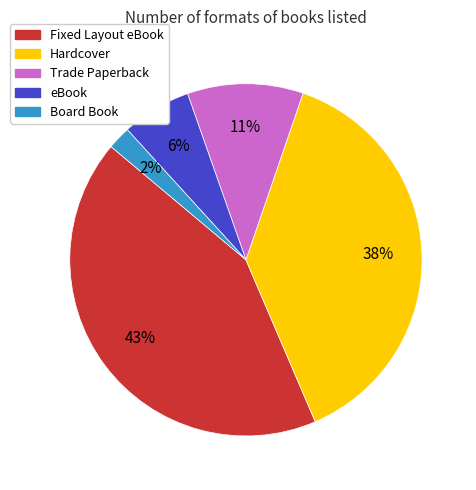

The Hardcover slice represents 38% of the pie. True or false?

True